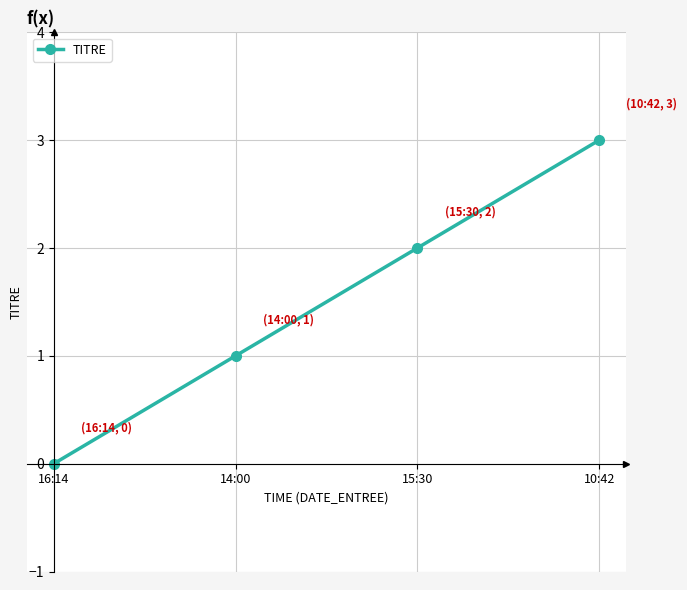

What is the approximate value at 14:00?

1